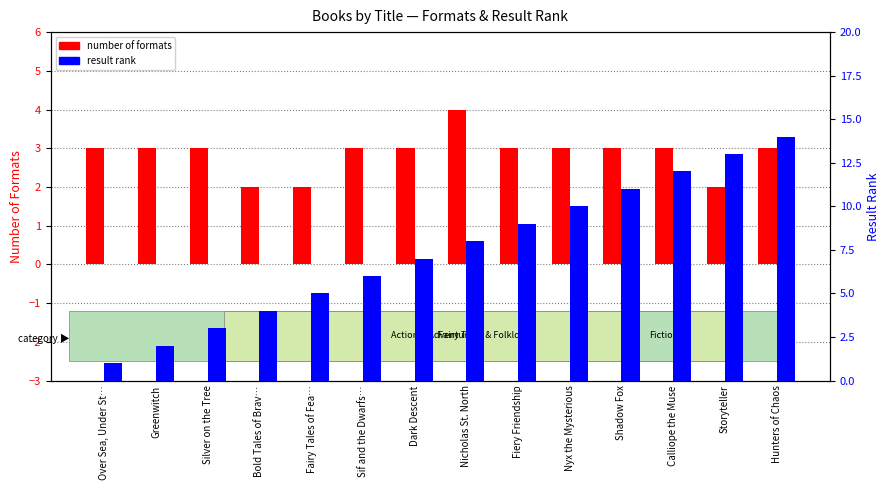

Between Silver on the Tree and Dark Descent, which is larger?

Silver on the Tree